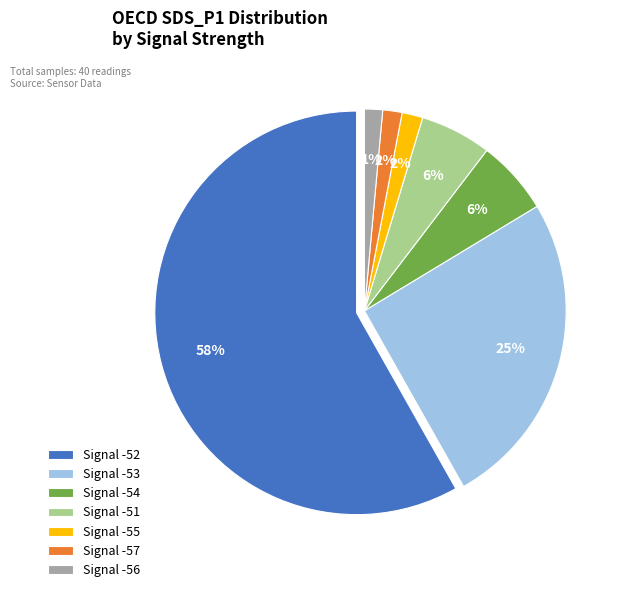

The -52 slice represents 10% of the pie. True or false?

False